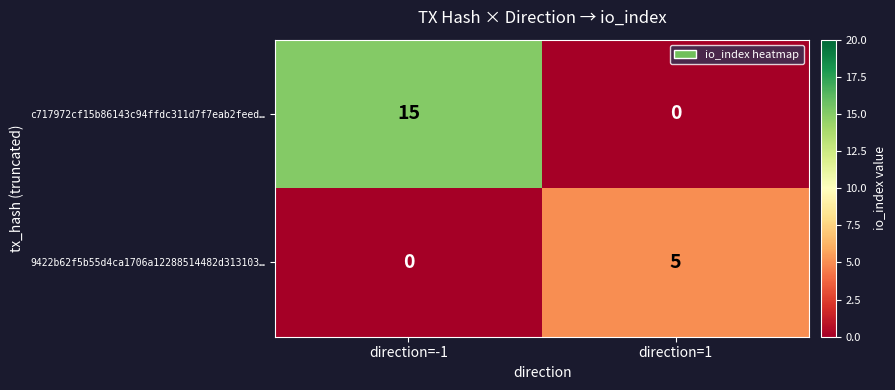

Reading left to right, what are all the values shown in this chart?

c717972cf15b86143c94ffdc311d7f7eab2feed…: 15	0
9422b62f5b55d4ca1706a12288514482d313103…: 0	5